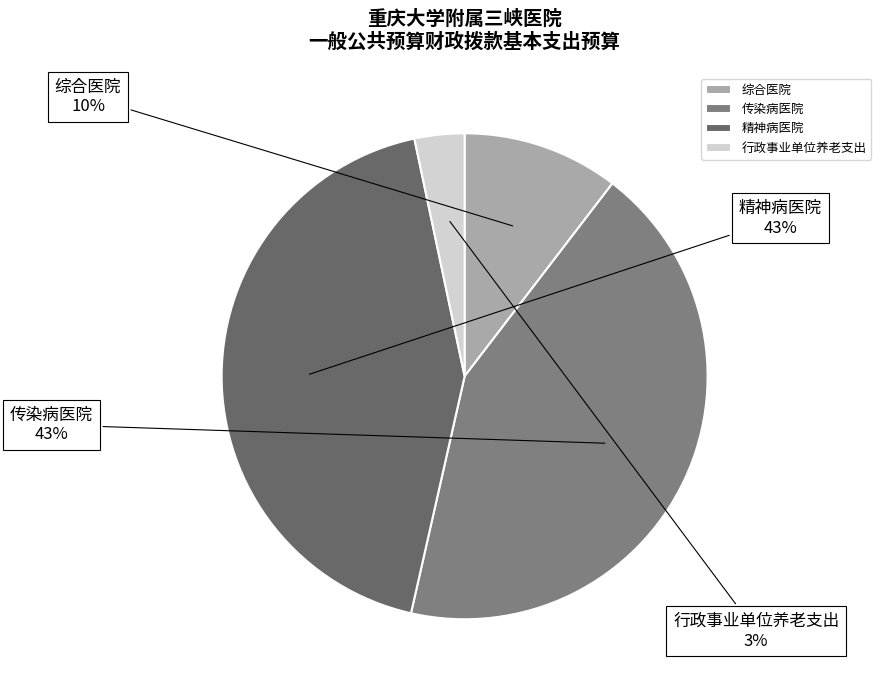

Is 综合医院 the majority of the pie?

No